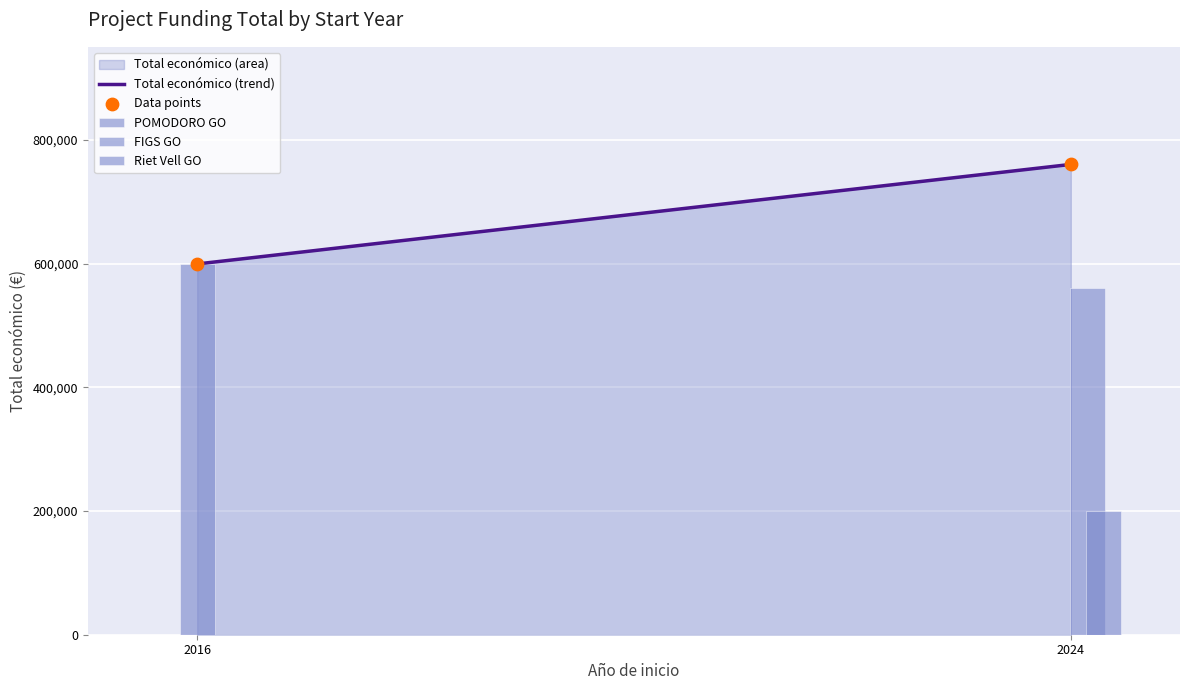

Which has a higher value, 2024 or 2024?

2024